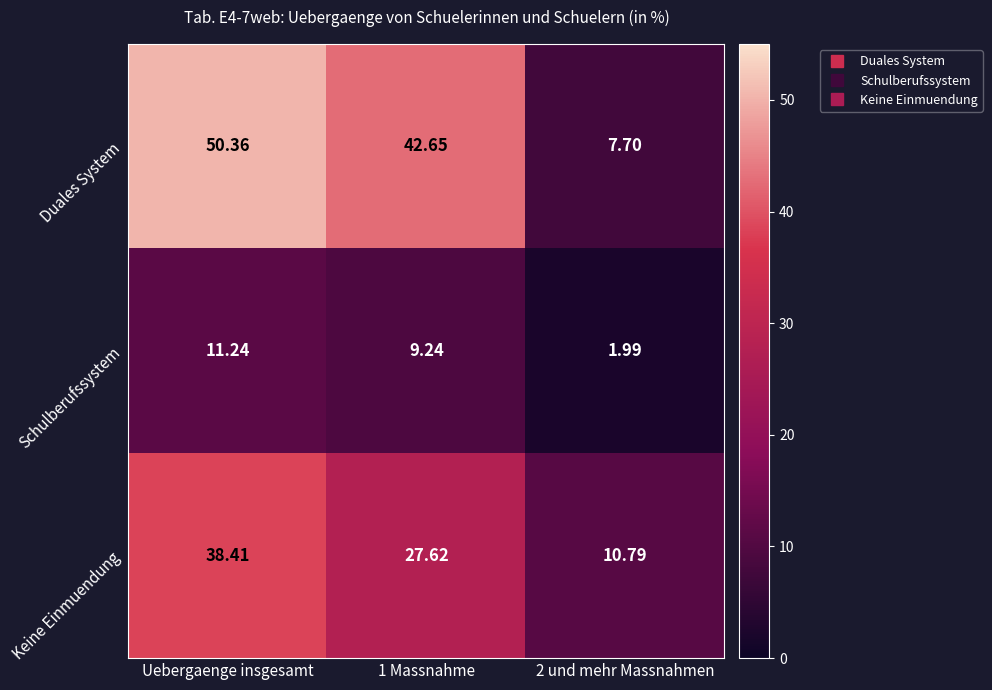

Which series changed the most between Uebergaenge insgesamt and 1 Massnahme?

Keine Einmuendung